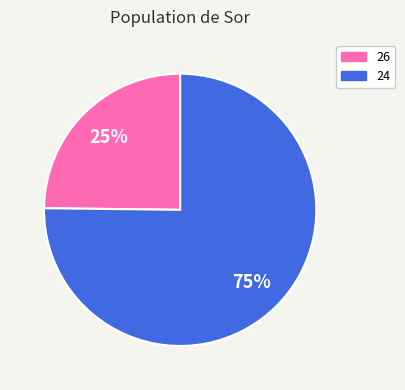

To the nearest percent, what percentage of the pie is 26?

25%